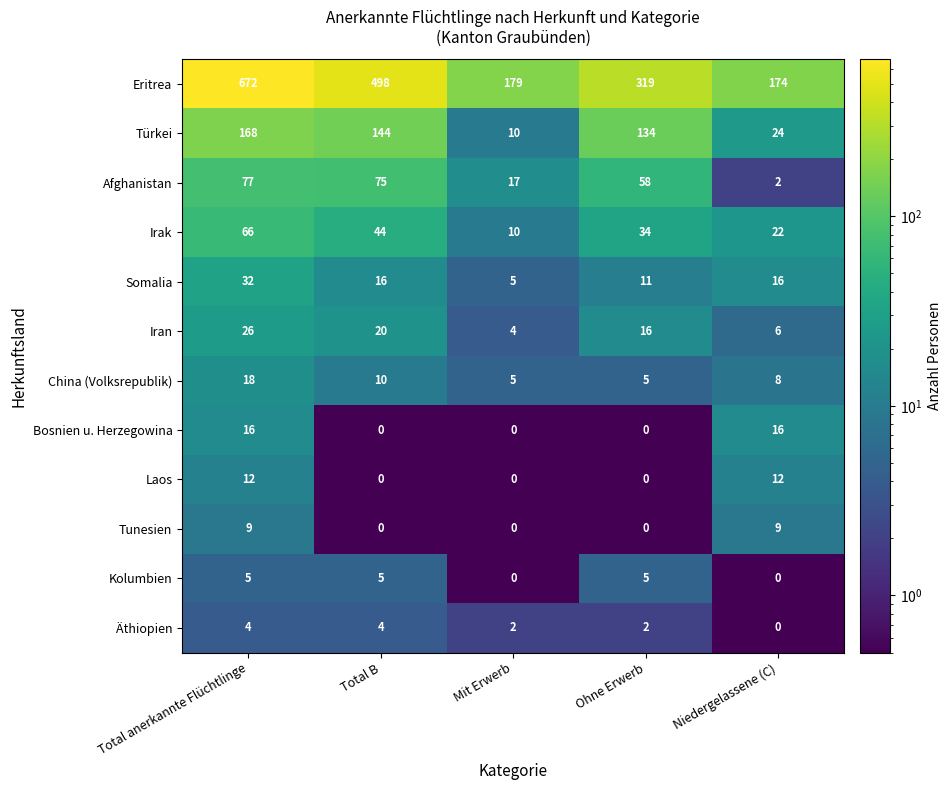

True or false: Tunesien has a value of 2 at Total anerkannte Flüchtlinge.

False